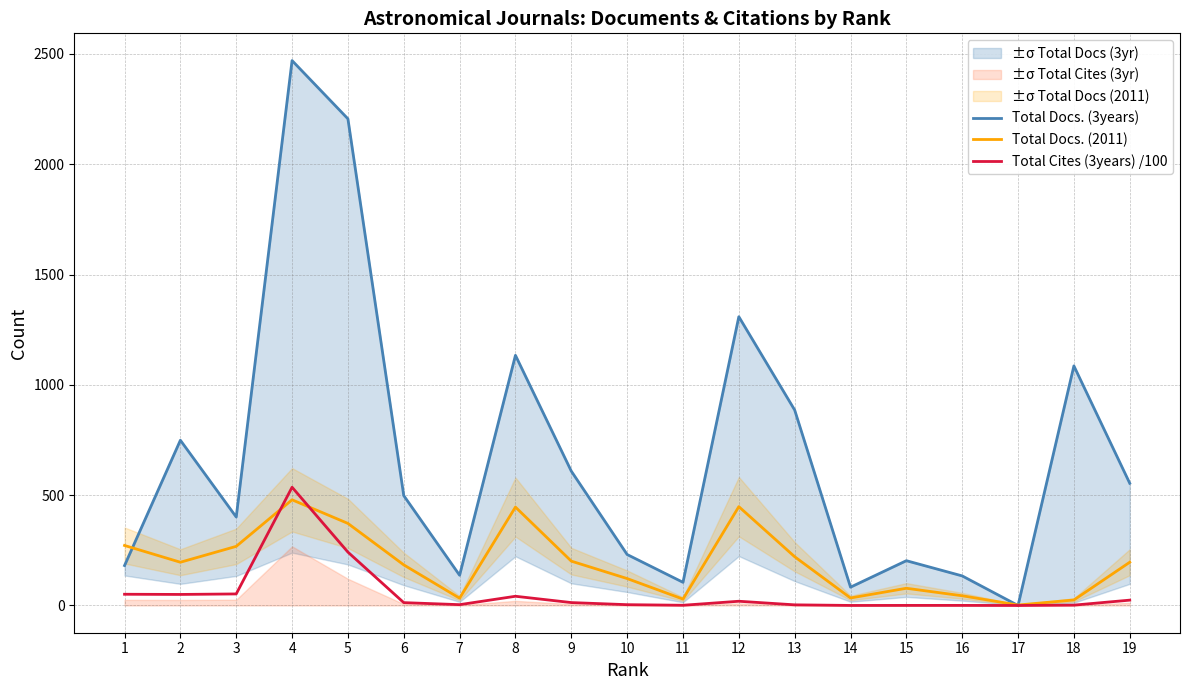

True or false: Total Cites (3years) /100 and Total Docs. (2011) intersect in this chart.

True